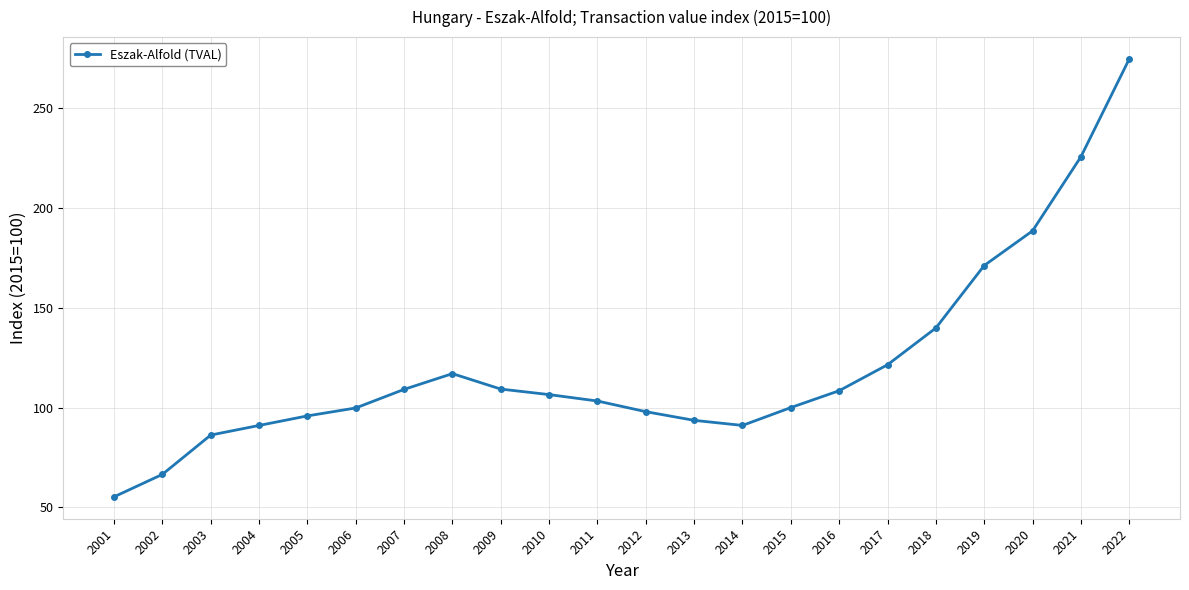

The chart shows a value of 171.1 at 2019. True or false?

True